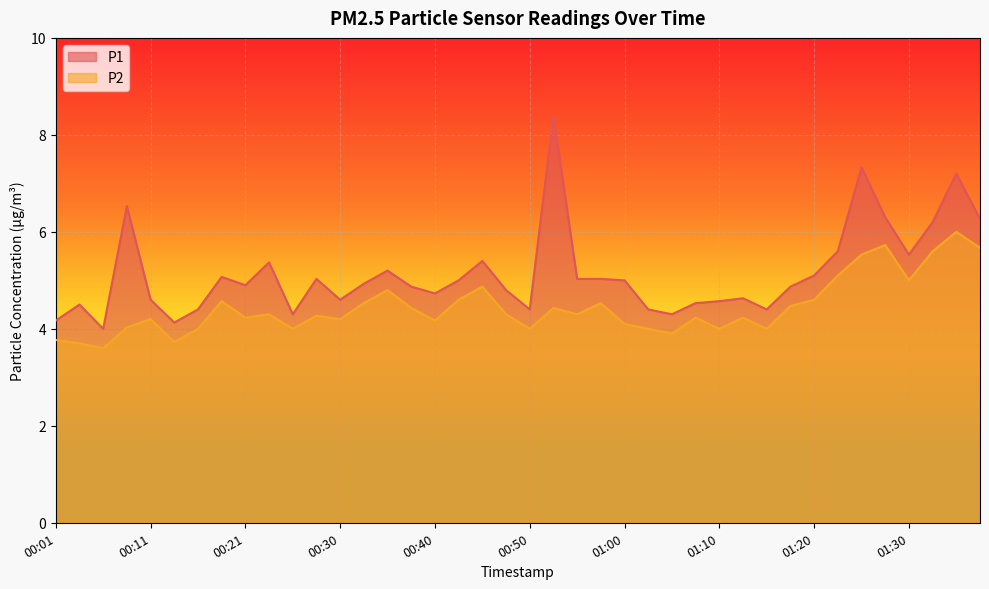

How many data points in P2 are above 4?

29